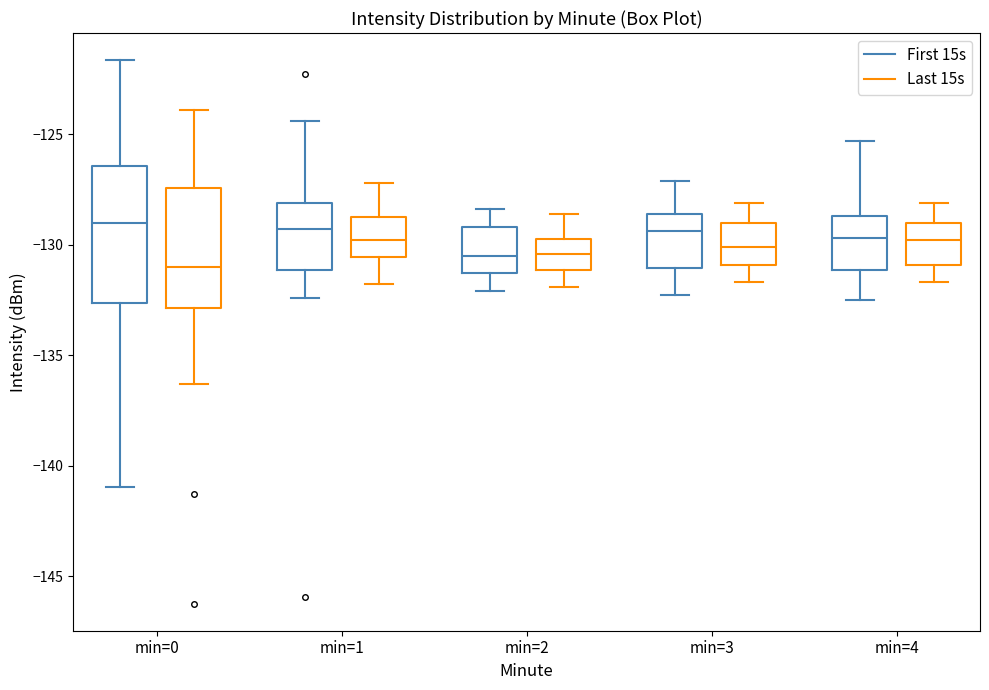

Reading left to right, transcribe this box plot: for each box, give where its median line is, the range the box spans, and where its two whiskers end, as read against the y-axis. The values are not printed on the chart, so give them approximately, as read against the axis.

min=0 (First 15s): median -129.0, box -132.5 to -126.5, whiskers -141.0 to -121.5
min=0 (Last 15s): median -131.0, box -133.0 to -127.5, whiskers -136.5 to -124.0
min=1 (First 15s): median -129.5, box -131.0 to -128.0, whiskers -132.5 to -124.5
min=1 (Last 15s): median -130.0, box -130.5 to -128.5, whiskers -132.0 to -127.0
min=2 (First 15s): median -130.5, box -131.5 to -129.0, whiskers -132.0 to -128.5
min=2 (Last 15s): median -130.5, box -131.0 to -129.5, whiskers -132.0 to -128.5
min=3 (First 15s): median -129.5, box -131.0 to -128.5, whiskers -132.5 to -127.0
min=3 (Last 15s): median -130.0, box -131.0 to -129.0, whiskers -131.5 to -128.0
min=4 (First 15s): median -129.5, box -131.0 to -128.5, whiskers -132.5 to -125.5
min=4 (Last 15s): median -130.0, box -131.0 to -129.0, whiskers -131.5 to -128.0